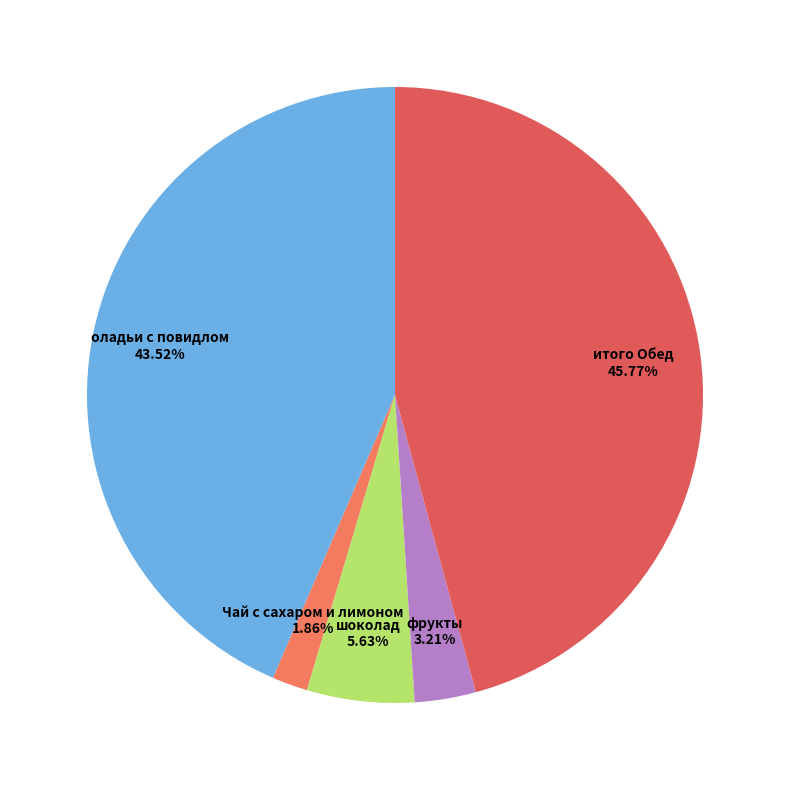

Is there any slice that represents more than half of the pie?

No